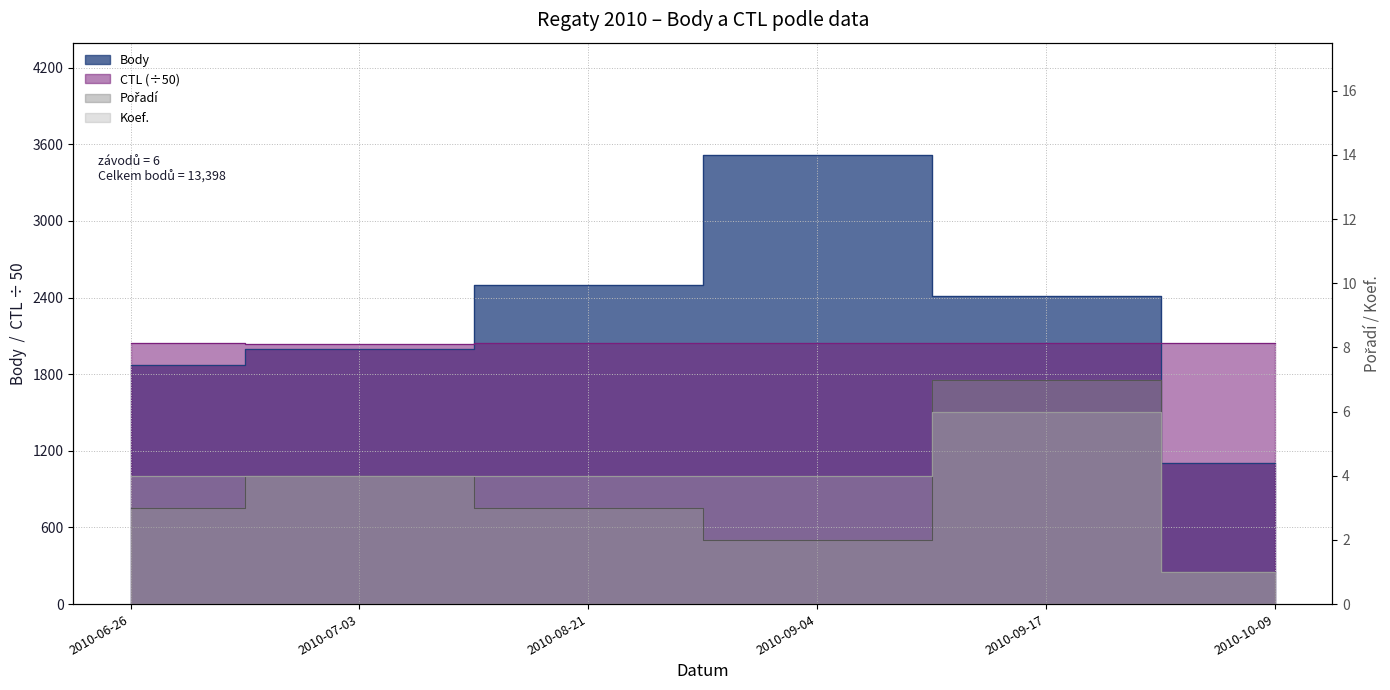

What is the value of the CTL point at the 6th from the left?

2042.6